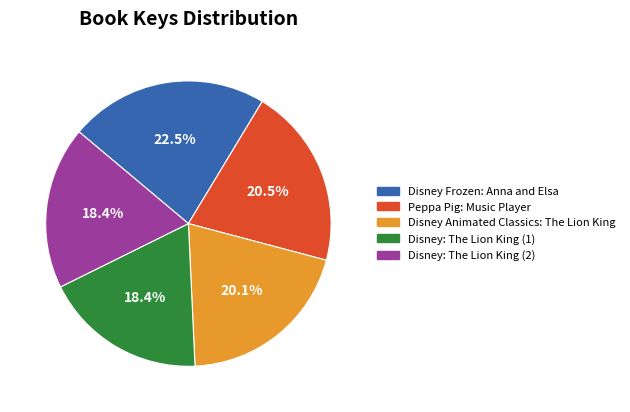

Combined, do Disney: The Lion King (1) and Disney Frozen: Anna and Elsa account for over 50%?

No